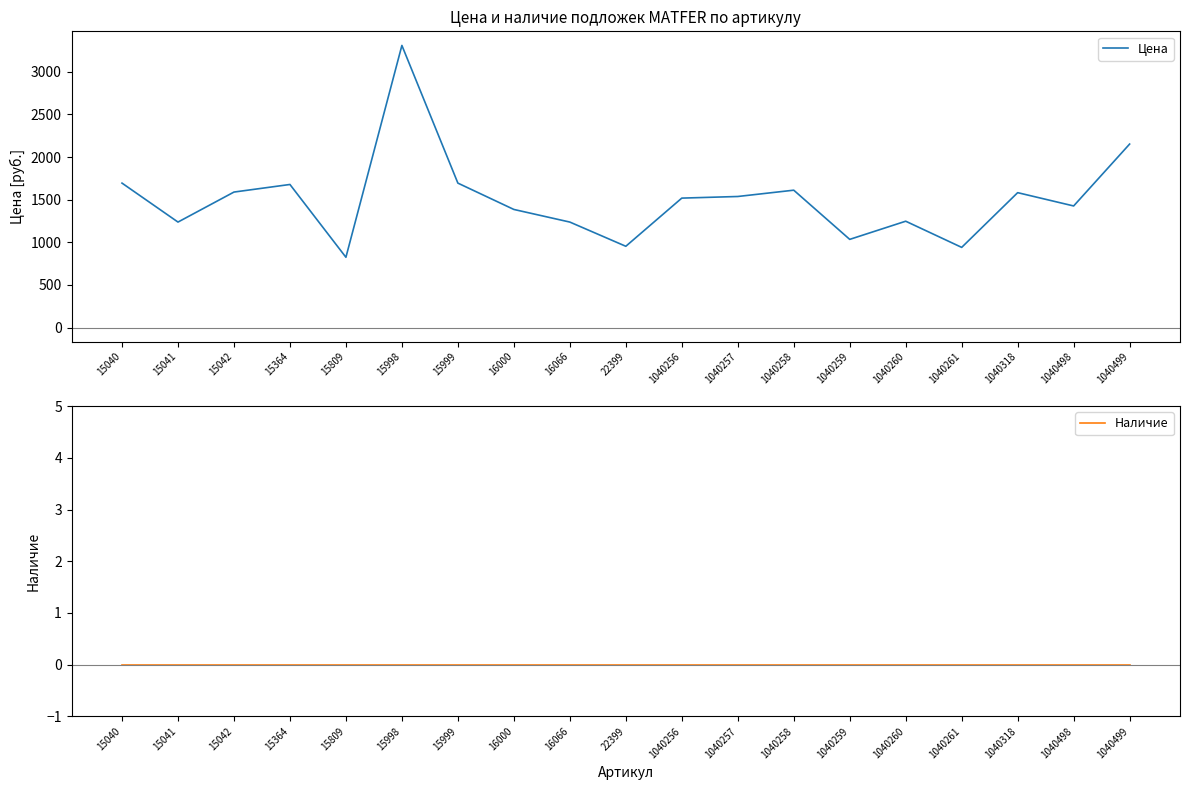

Count the number of categories in the chart.

19